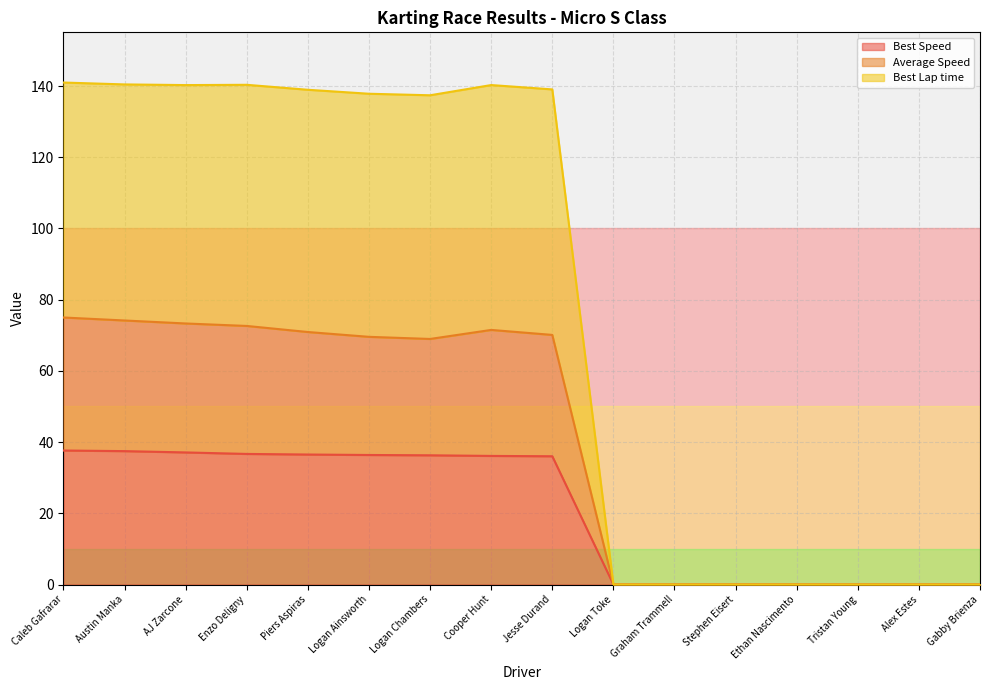

What is the sum of the Average Speed values at Tristan Young and Austin Manka?

74.2